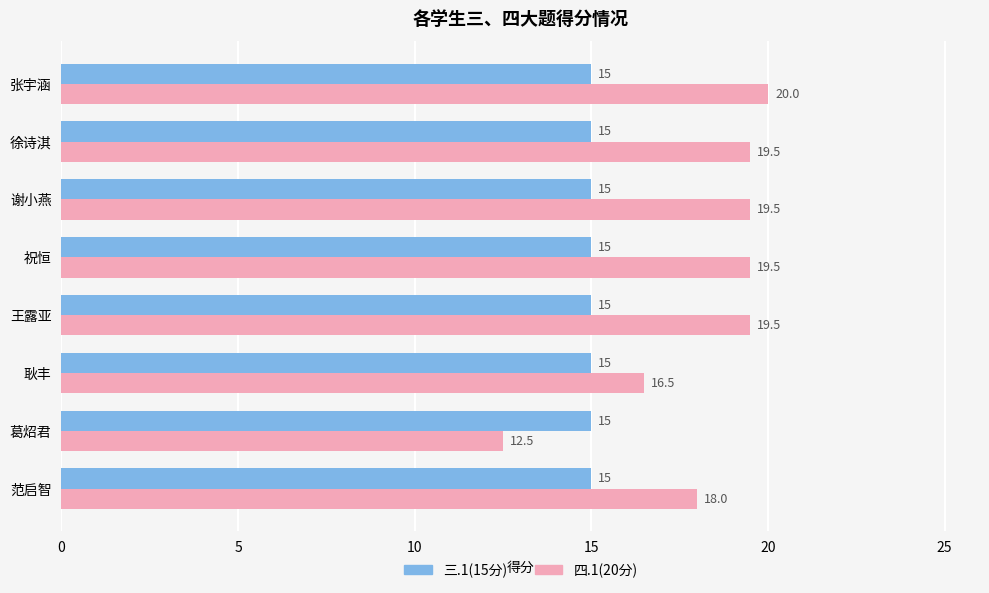

The value of 三.1(15分) at 耿丰 is 15.0. True or false?

True